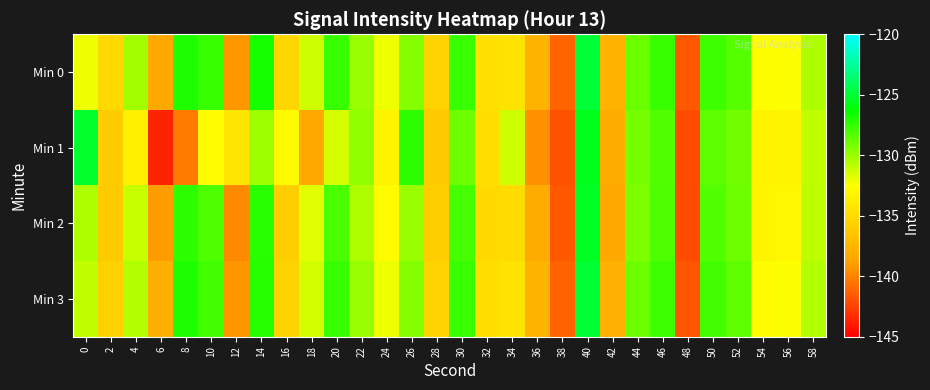

Which label corresponds to the largest value in the chart?

40